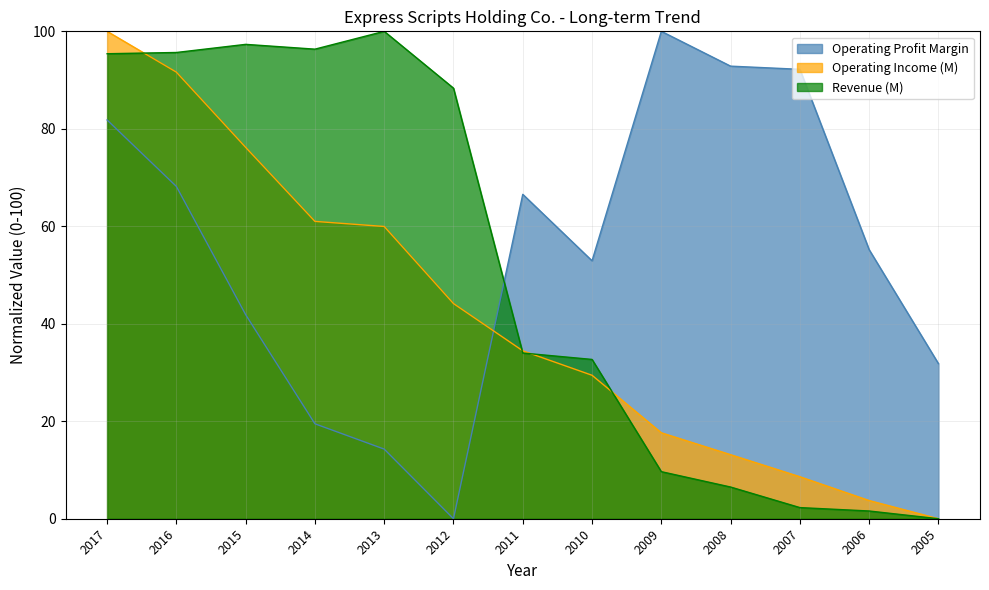

True or false: Operating Income (M) and Operating Profit Margin intersect in this chart.

True